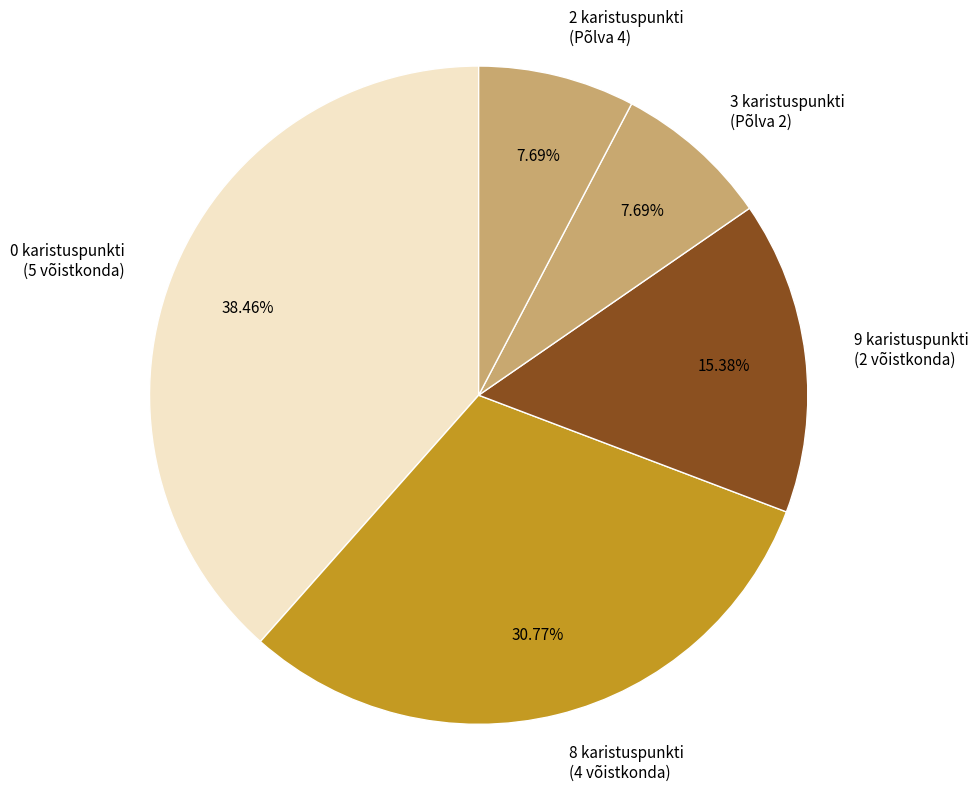

To the nearest percent, what is the difference between the largest and smallest slice percentages?

31%